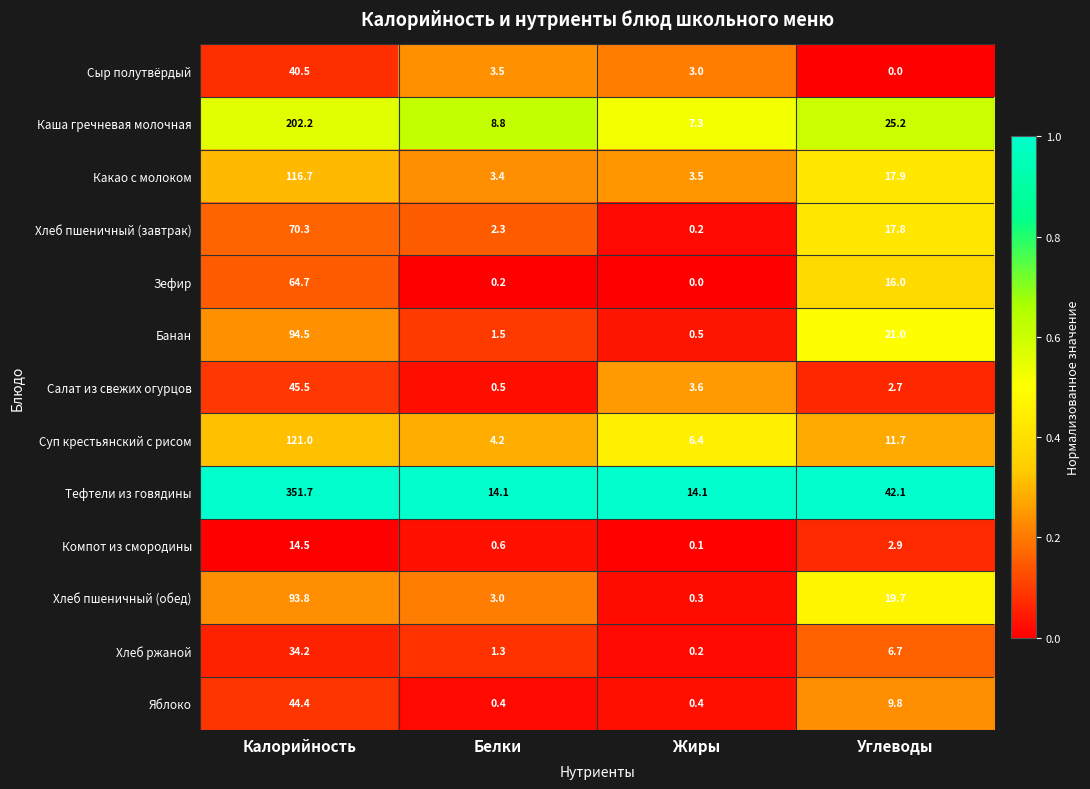

The value of Яблоко at Углеводы is 9.8. True or false?

True